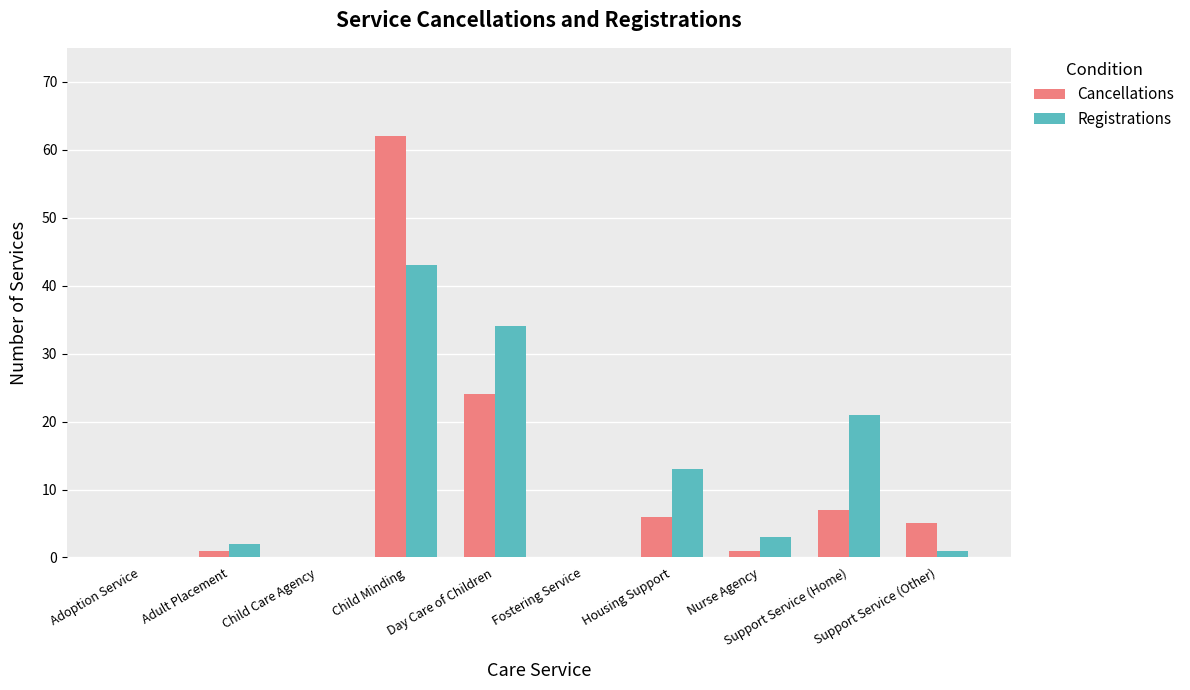

What is the sum of all Registrations values?

117